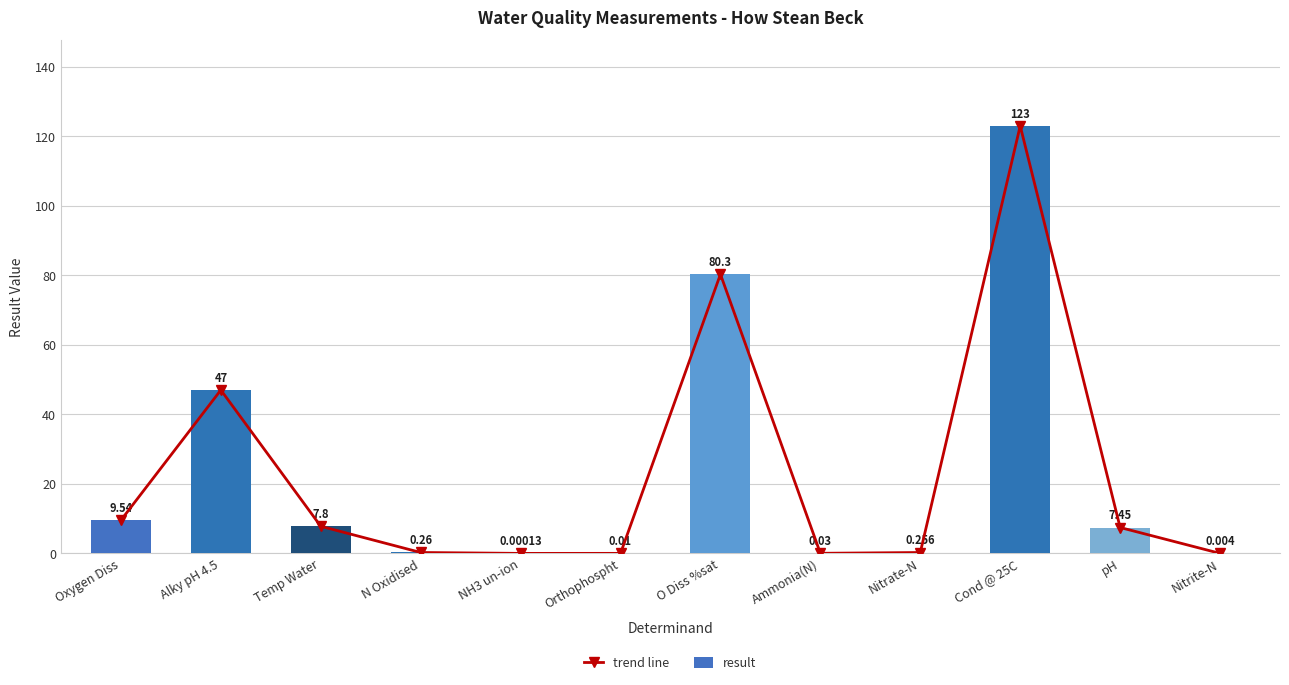

The value of trend line at Nitrate-N is 0.3. True or false?

True